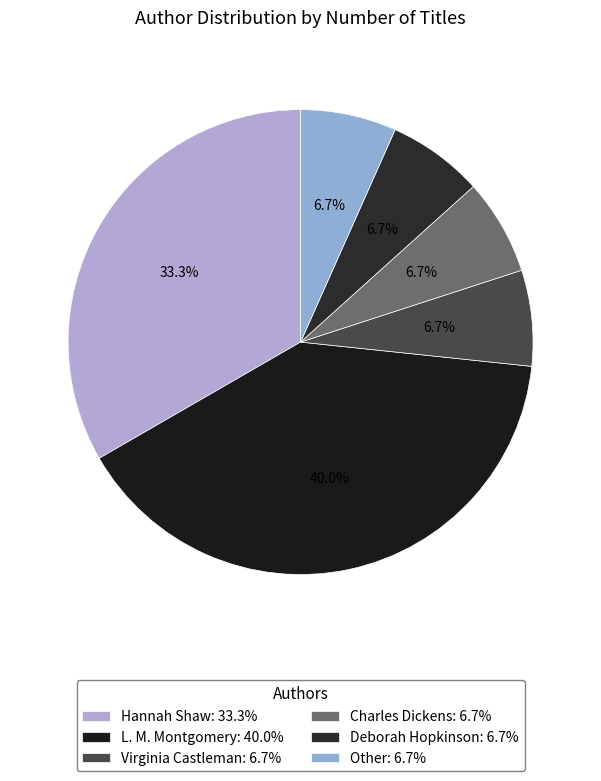

Count the number of slices in the pie.

6